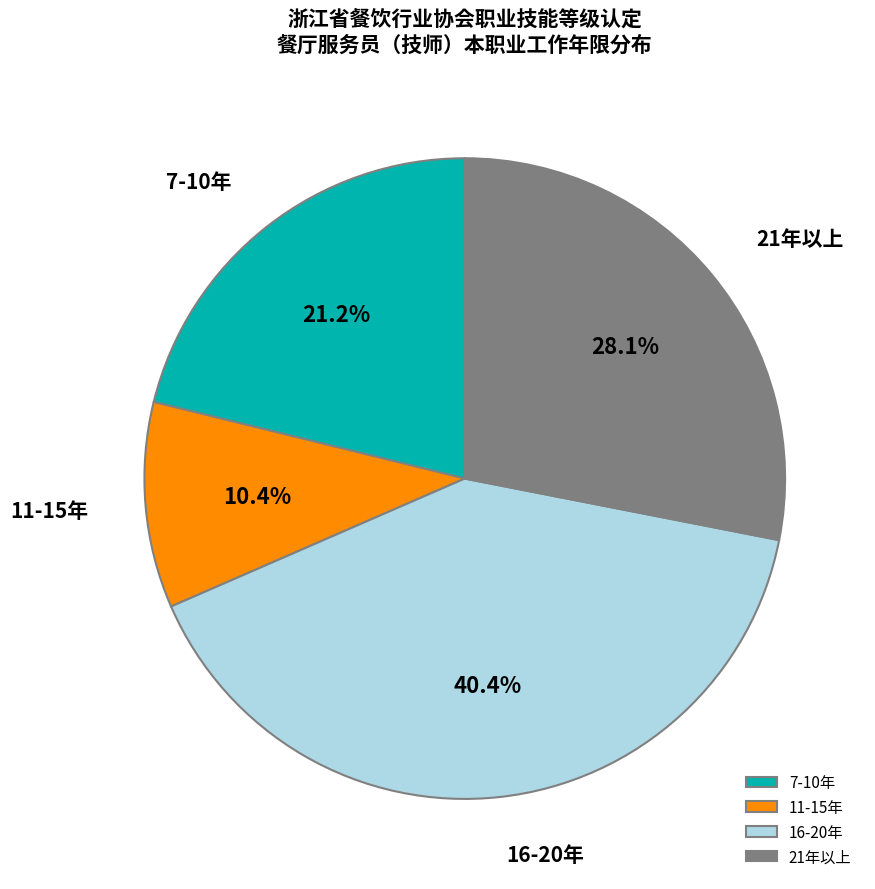

Approximately how many times larger is the value at 11-15年 compared to 16-20年?

0.3